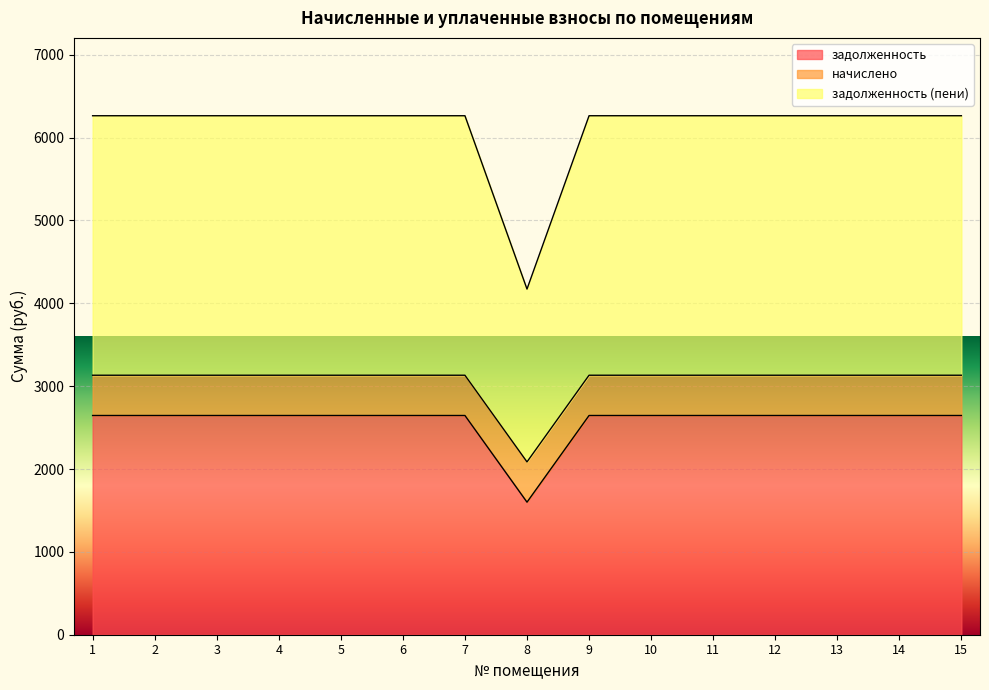

In задолженность (пени), how many points are lower than both neighbors (excluding endpoints)?

1